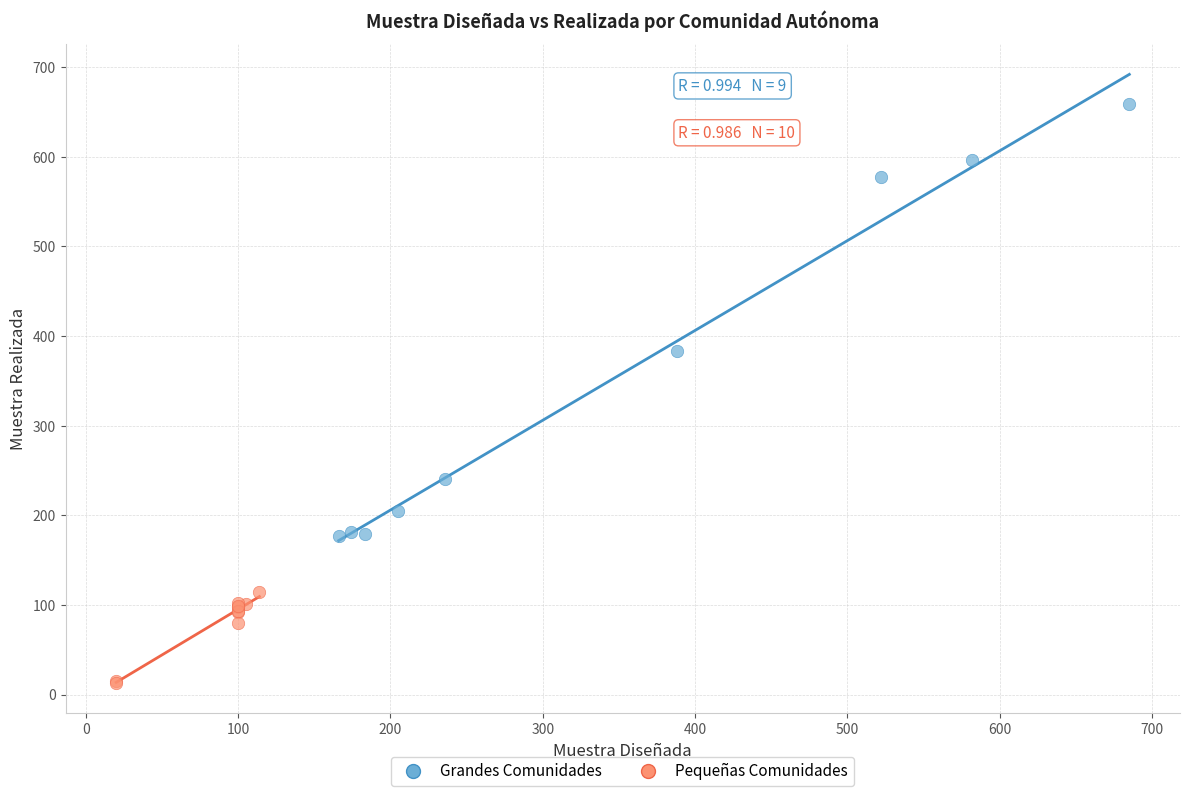

Which series has the largest Y range (max minus min)?

Grandes Comunidades